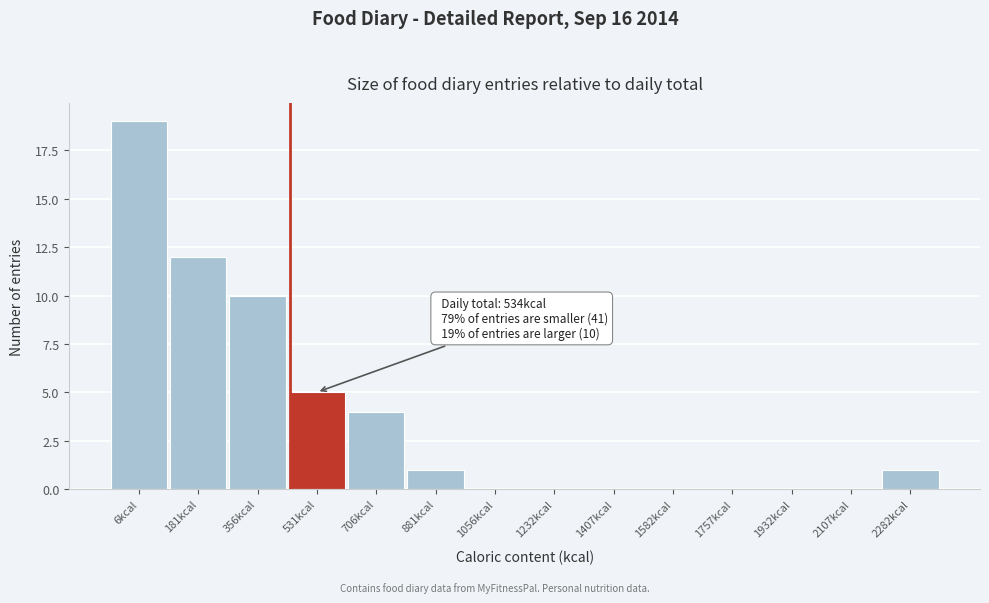

Reading left to right, list all the values displayed in this chart.

6kcal=19	181kcal=12	356kcal=10	531kcal=5	706kcal=4	881kcal=1	1056kcal=0	1232kcal=0	1407kcal=0	1582kcal=0	1757kcal=0	1932kcal=0	2107kcal=0	2282kcal=1